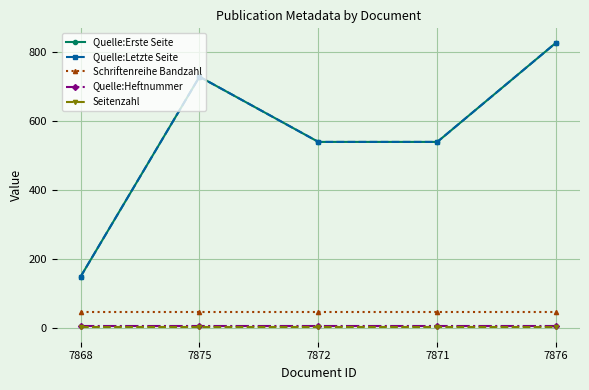

At 7868, list the series in order from smallest to largest.

Seitenzahl, Quelle:Heftnummer, Schriftenreihe Bandzahl, Quelle:Erste Seite, Quelle:Letzte Seite